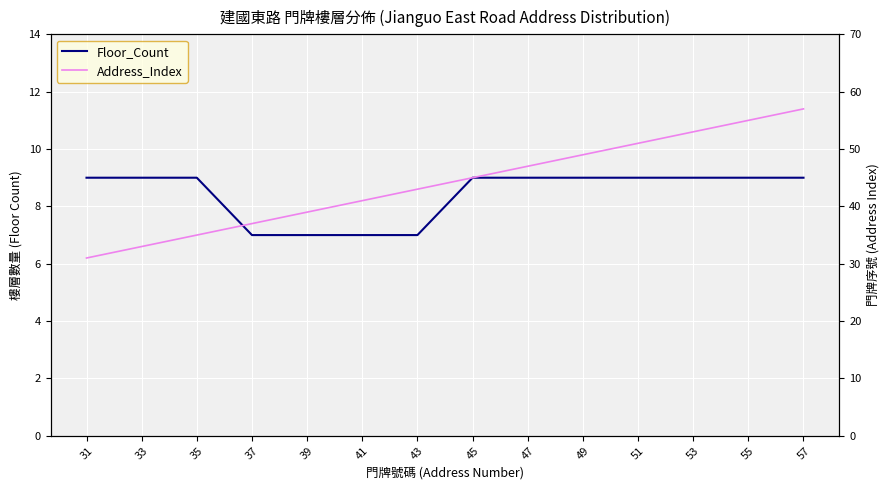

Reading left to right, extract all data points from this chart.

Floor_Count: 9	9	9	7	7	7	7	9	9	9	9	9	9	9
Address_Index: 31	33	35	37	39	41	43	45	47	49	51	53	55	57